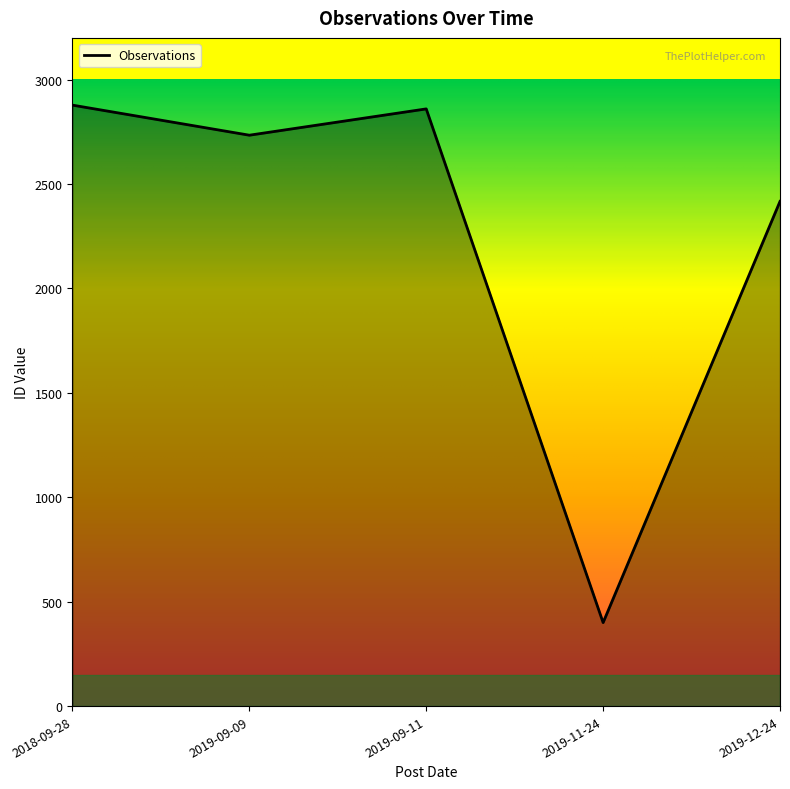

The chart shows a value of 1755 at 2018-09-28. True or false?

False